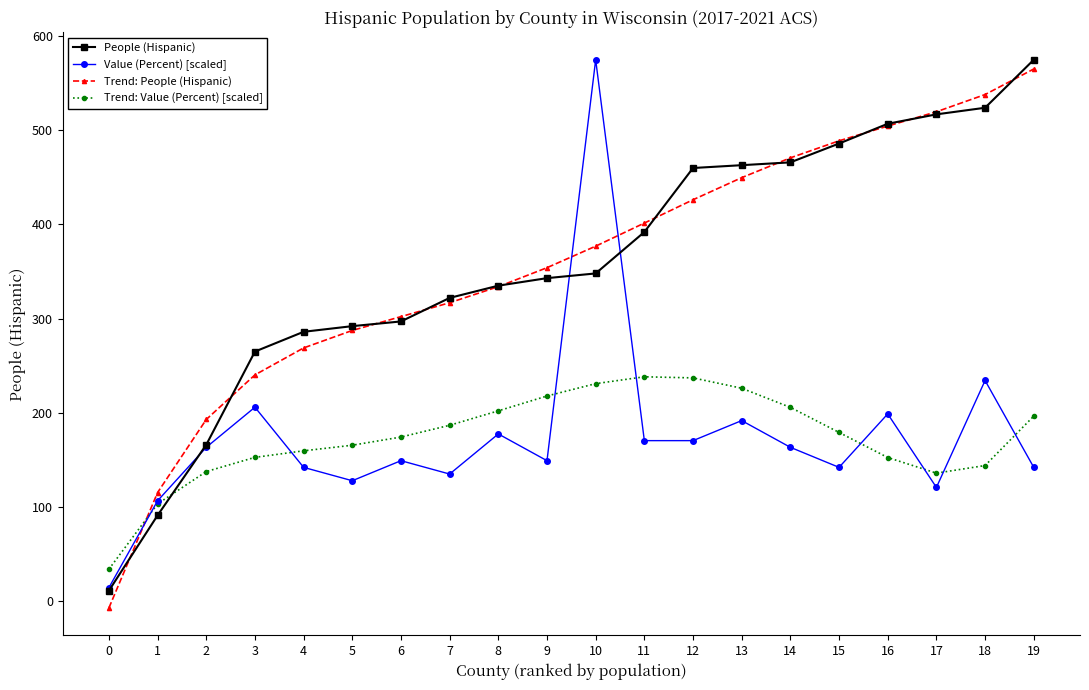

Count the number of data series in this chart.

4